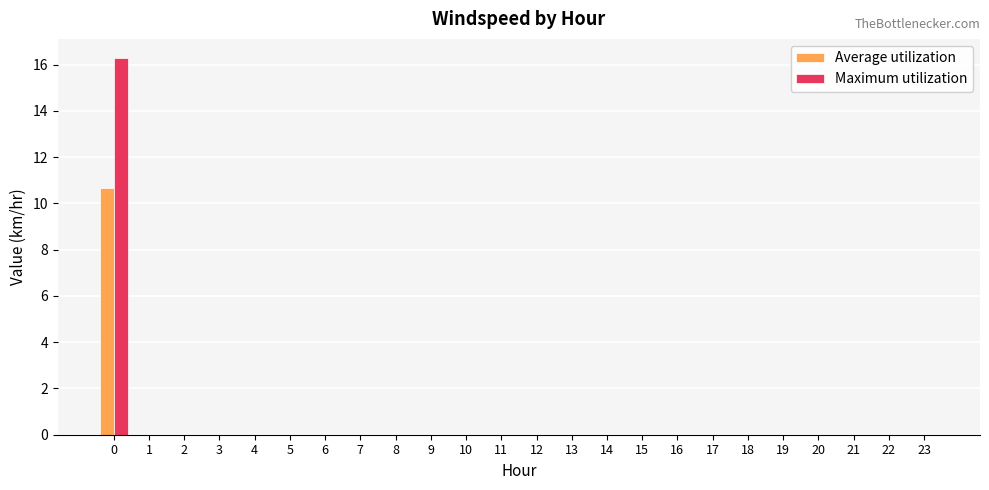

What is the sum of the Maximum utilization values at 10 and 0?

16.3